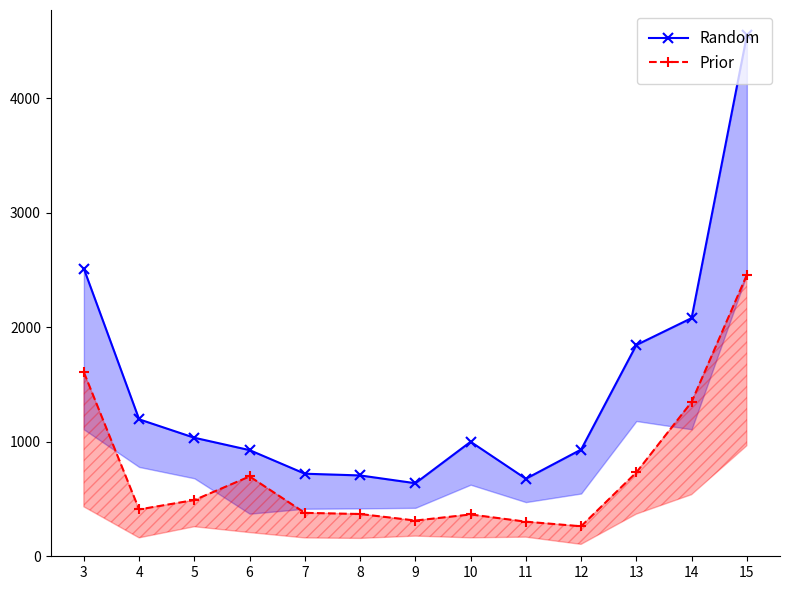

True or false: Prior and Random cross at least once.

False